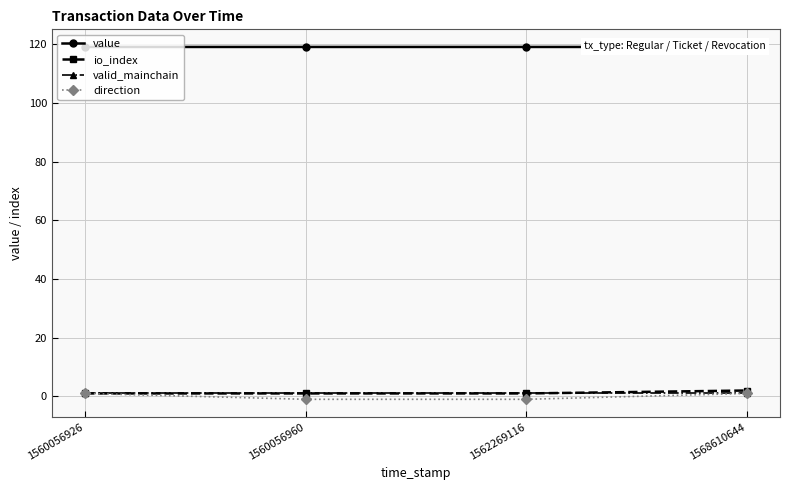

True or false: io_index and valid_mainchain intersect in this chart.

False